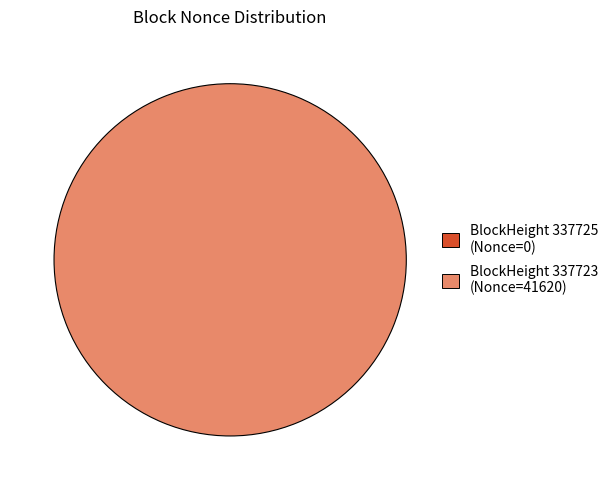

The 337725 slice represents 1% of the pie. True or false?

False